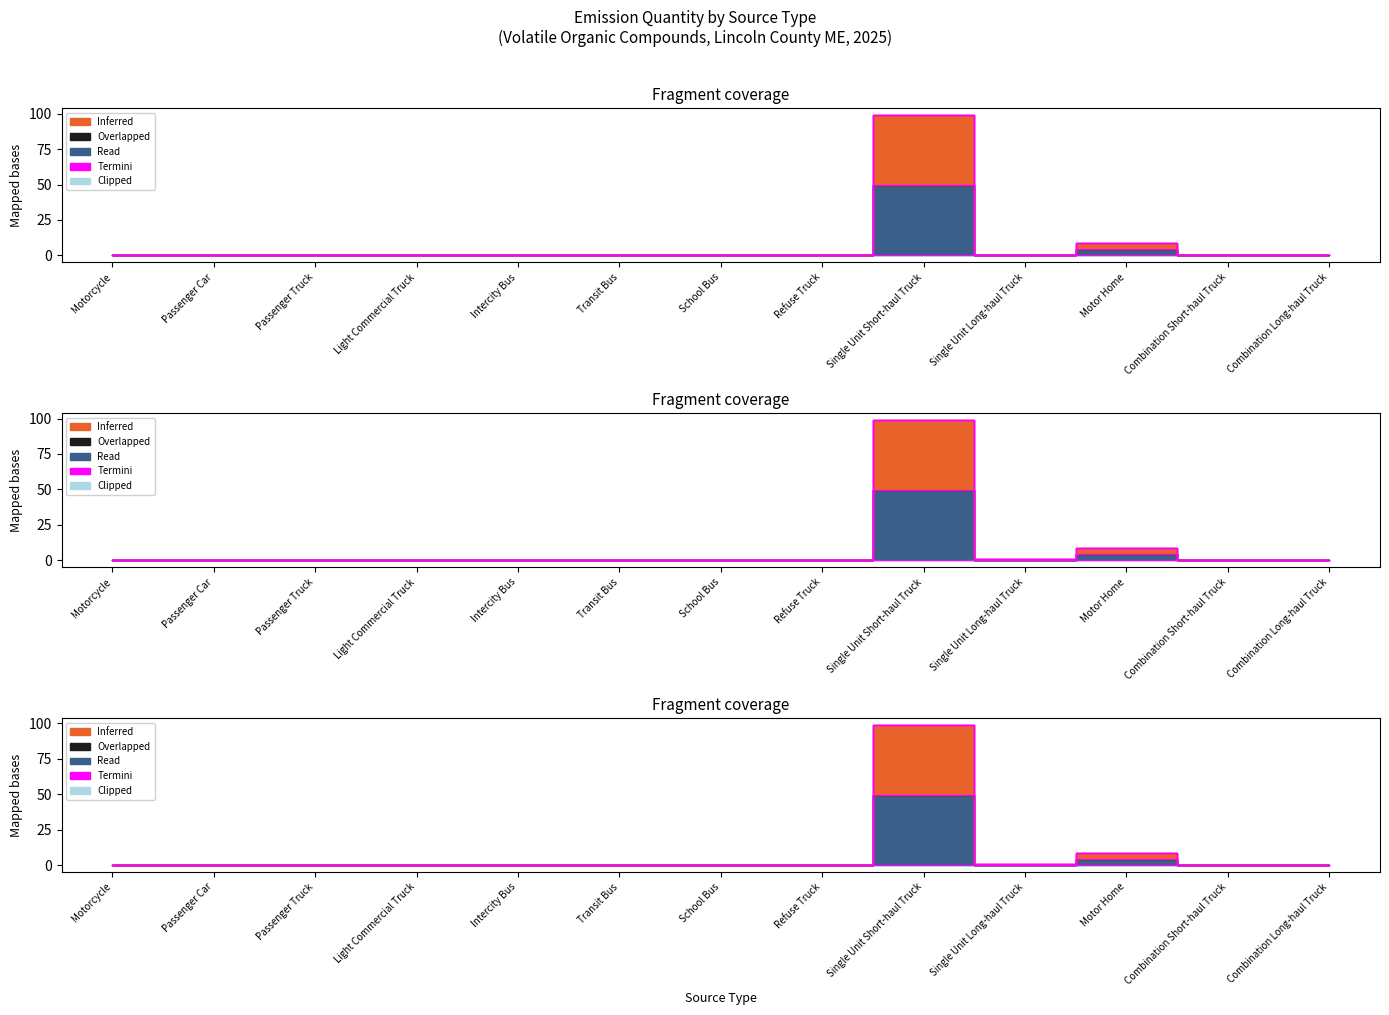

What is the total value across all series at Motor Home?

8.8